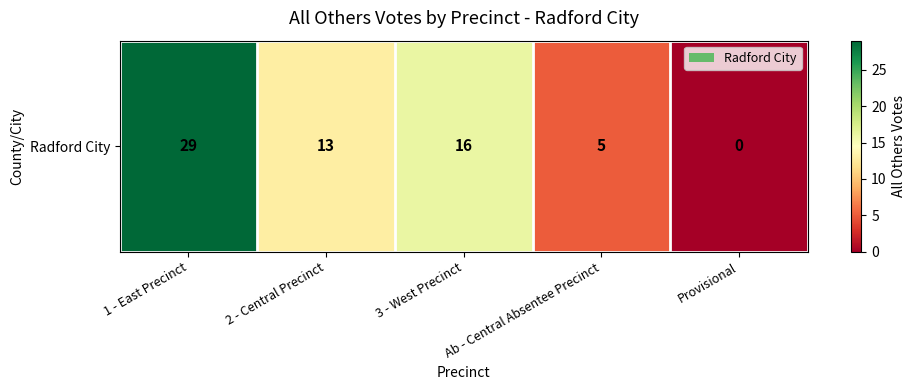

Which category has the lowest value across all series?

Provisional